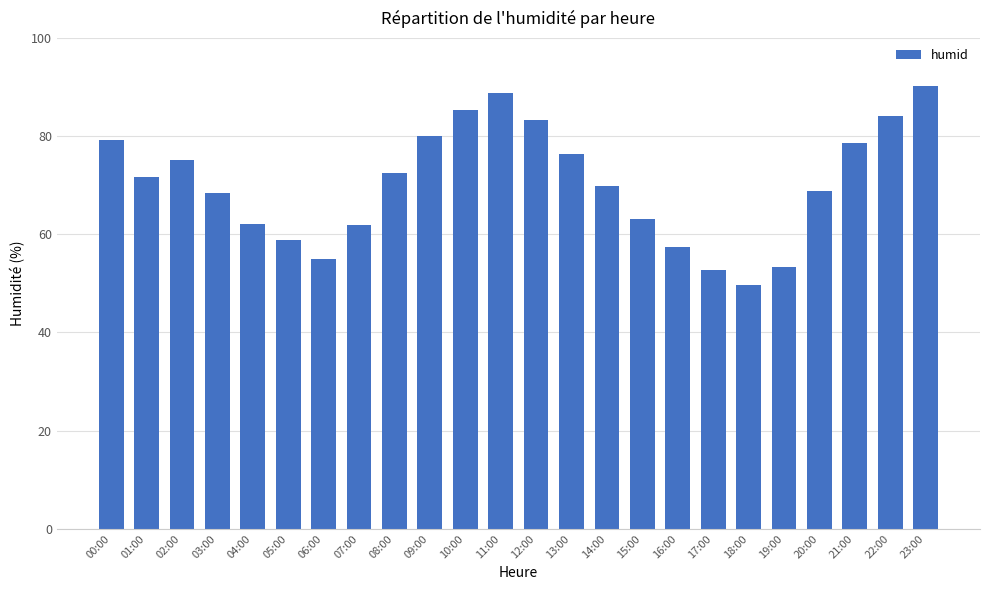

What is the average value?

70.3